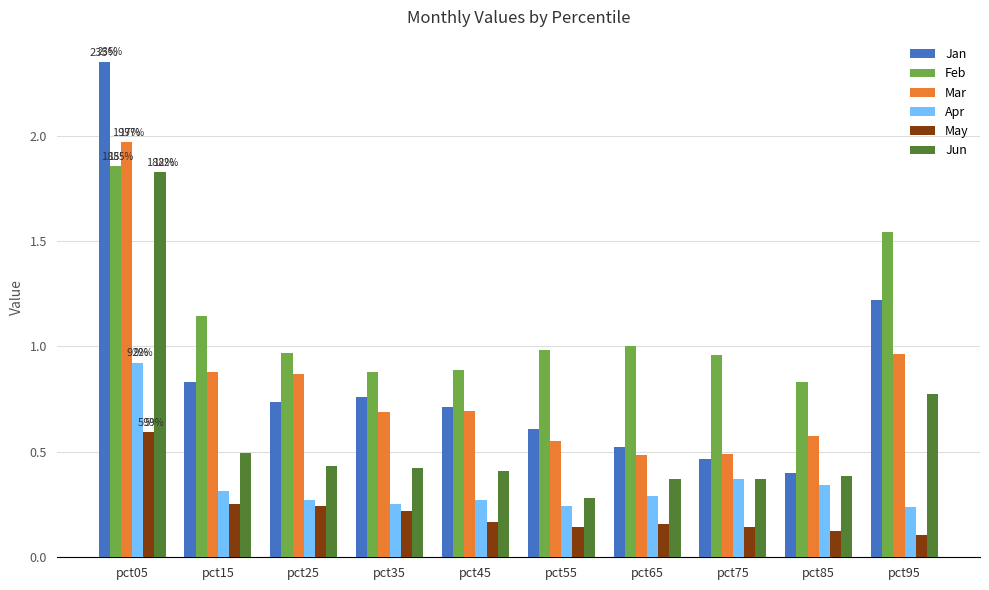

How many bars are there in total?

60